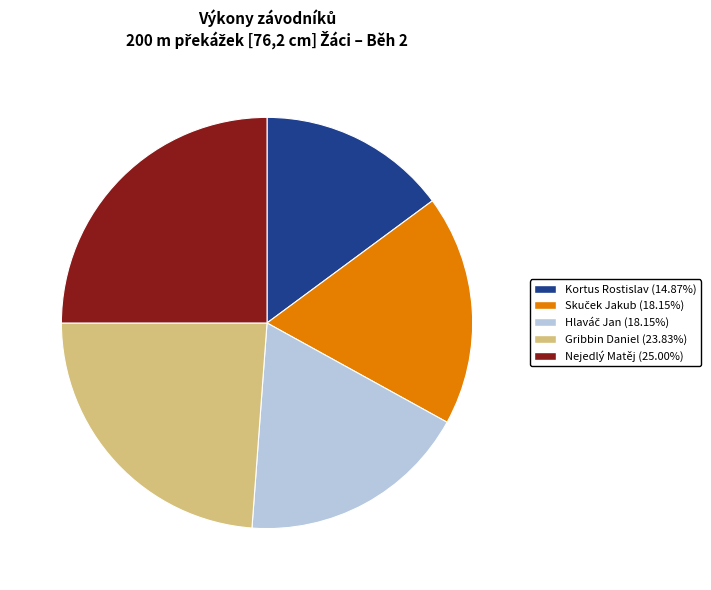

True or false: Gribbin Daniel accounts for 24% of the total.

True